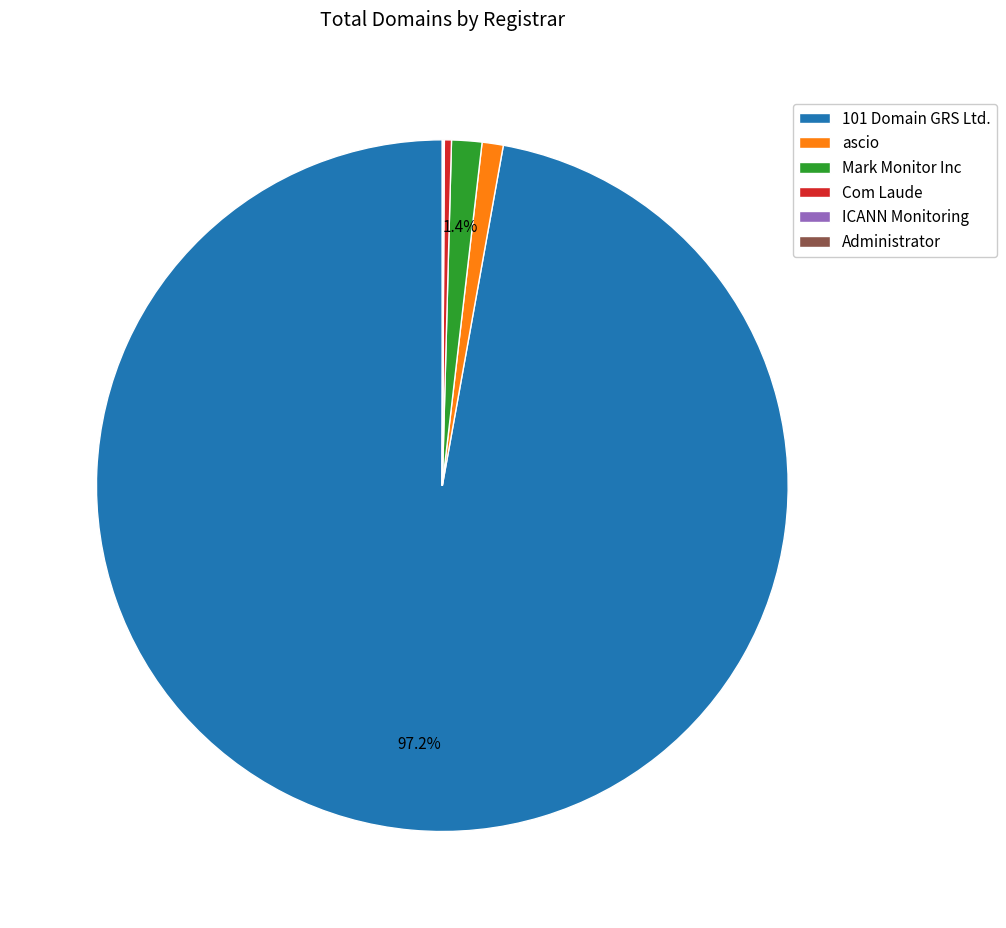

Which category accounts for the majority?

101 Domain GRS Ltd.